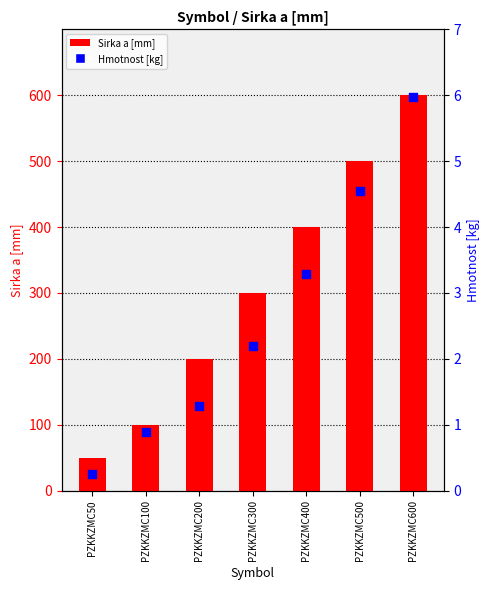

Which series contains the highest Y value?

Sirka a [mm]